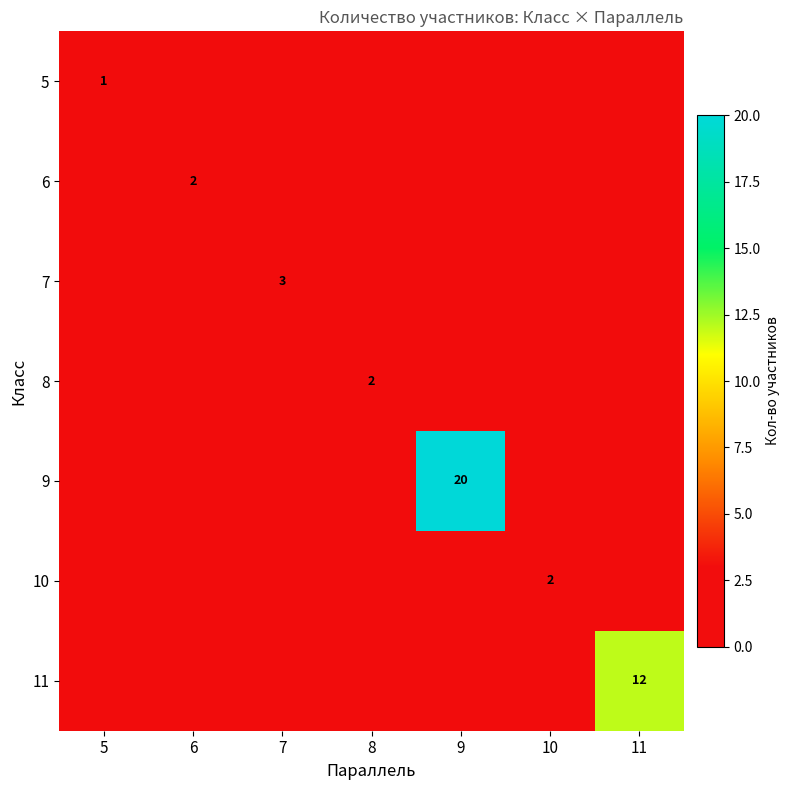

The value of 9 at 9 is 20. True or false?

True